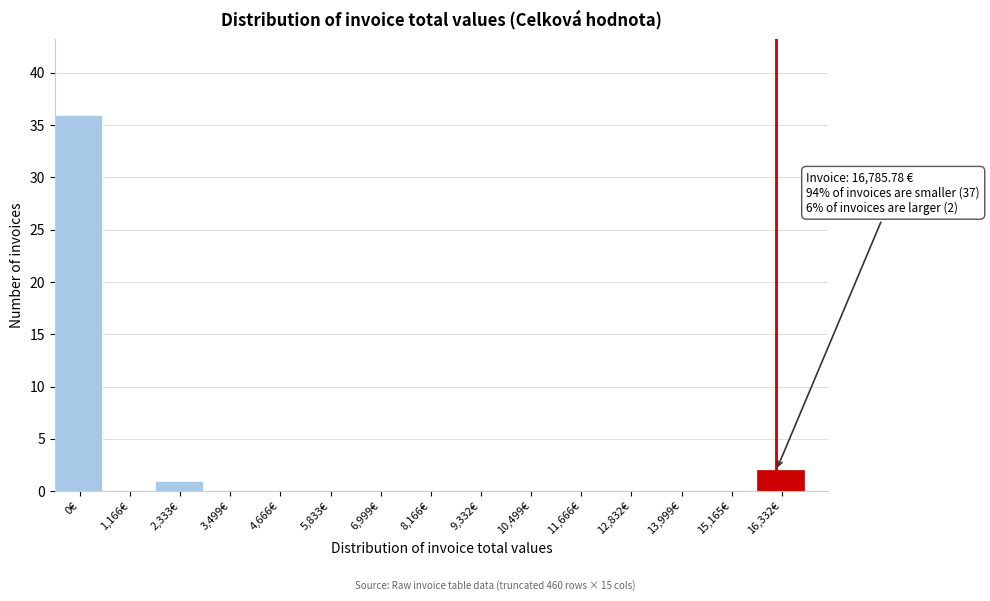

Reading left to right, extract all data points from this chart.

0€=36	1,166€=0	2,333€=1	3,499€=0	4,666€=0	5,833€=0	6,999€=0	8,166€=0	9,332€=0	10,499€=0	11,666€=0	12,832€=0	13,999€=0	15,165€=0	16,332€=2